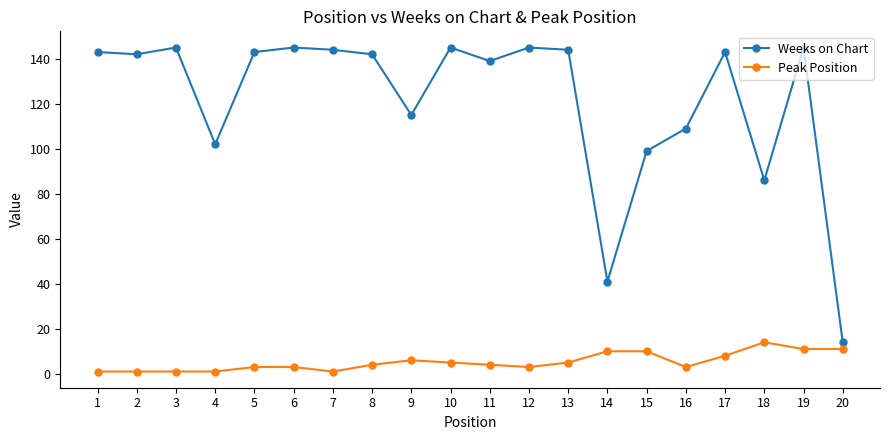

At 18, list the series in order from smallest to largest.

Peak Position, Weeks on Chart